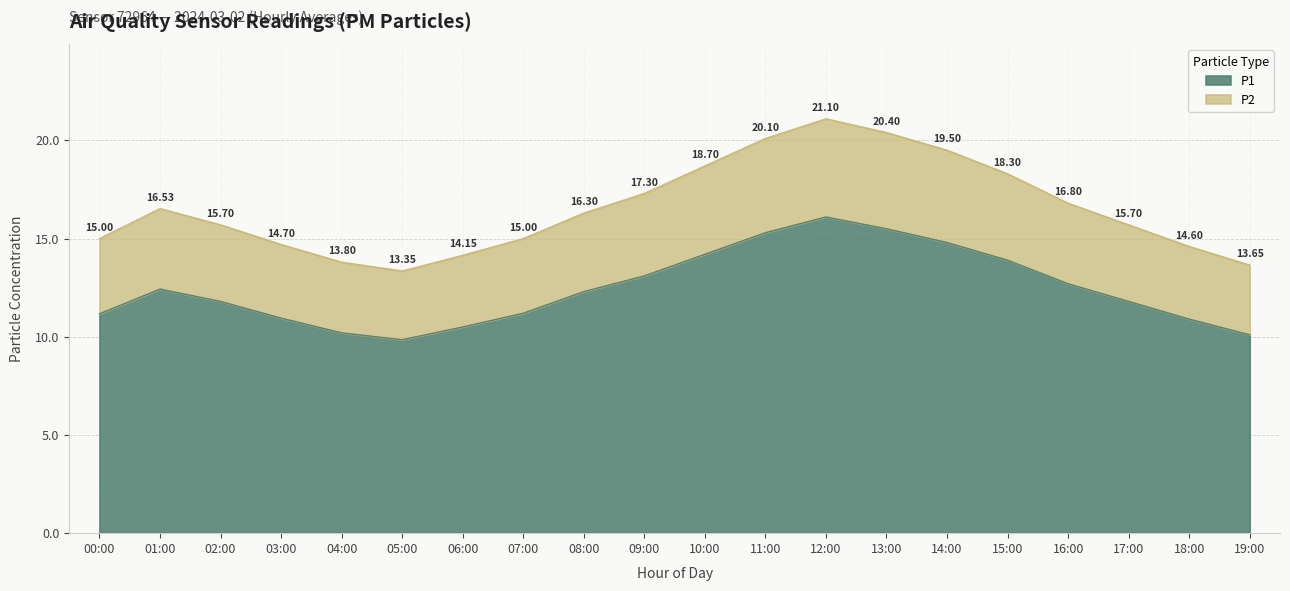

Which category has the lowest value in the P2 series?

05:00